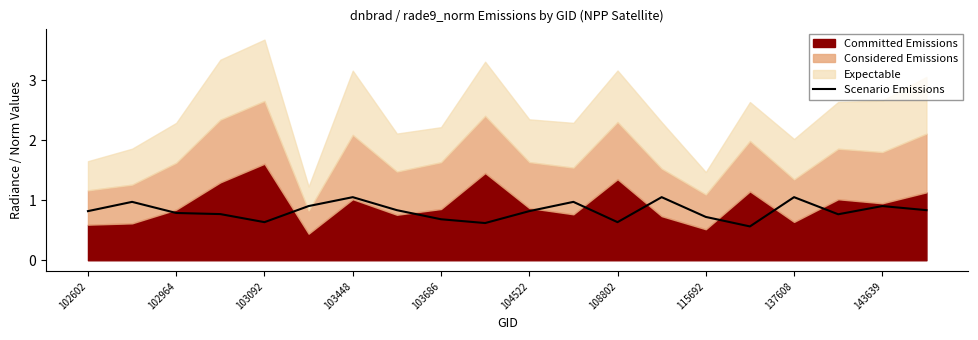

The Scenario Emissions series shows 0.8 at 102602. True or false?

True